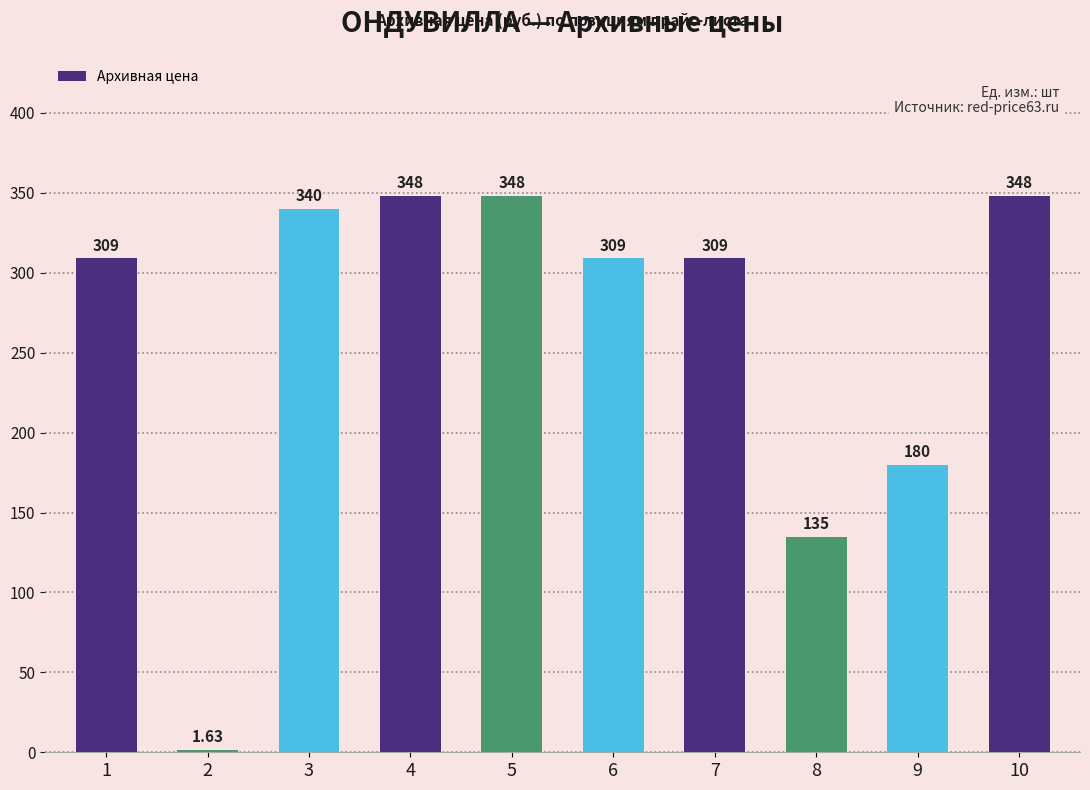

True or false: the data shows 157.7 at 5.

False